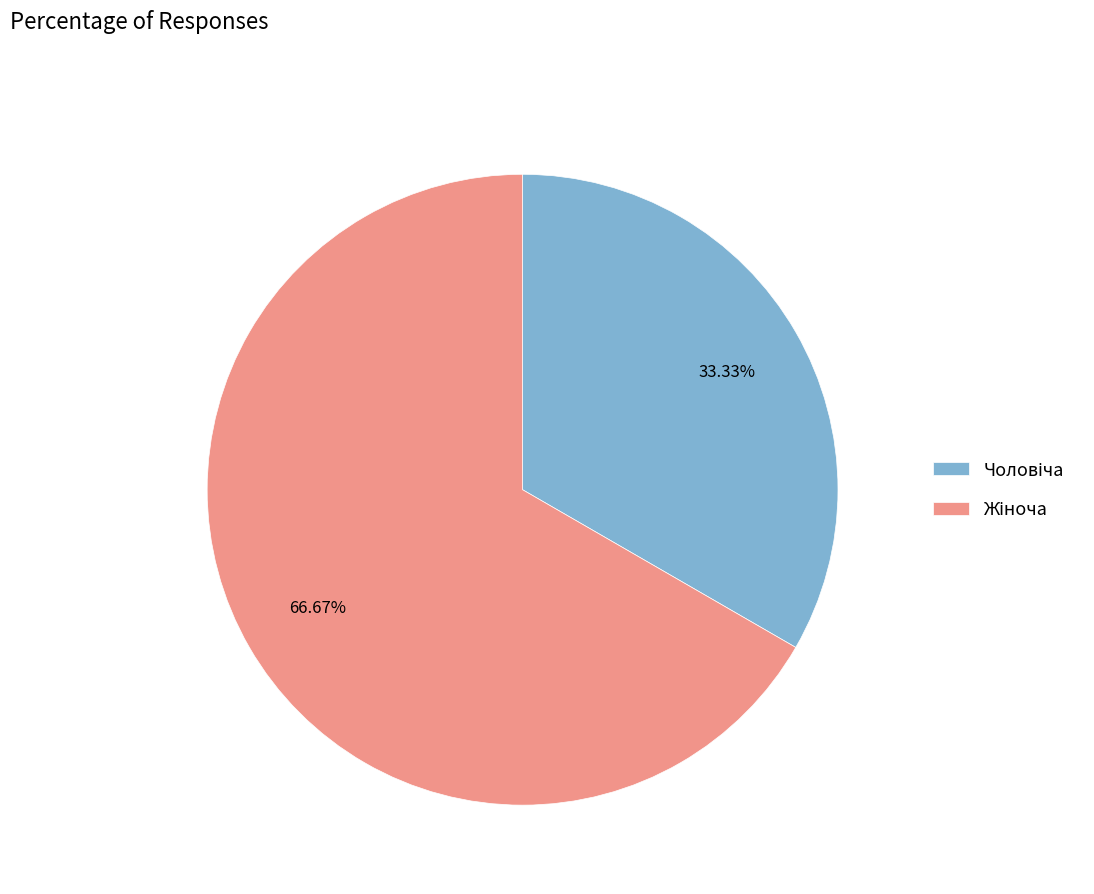

Is there a majority slice in this chart?

Yes